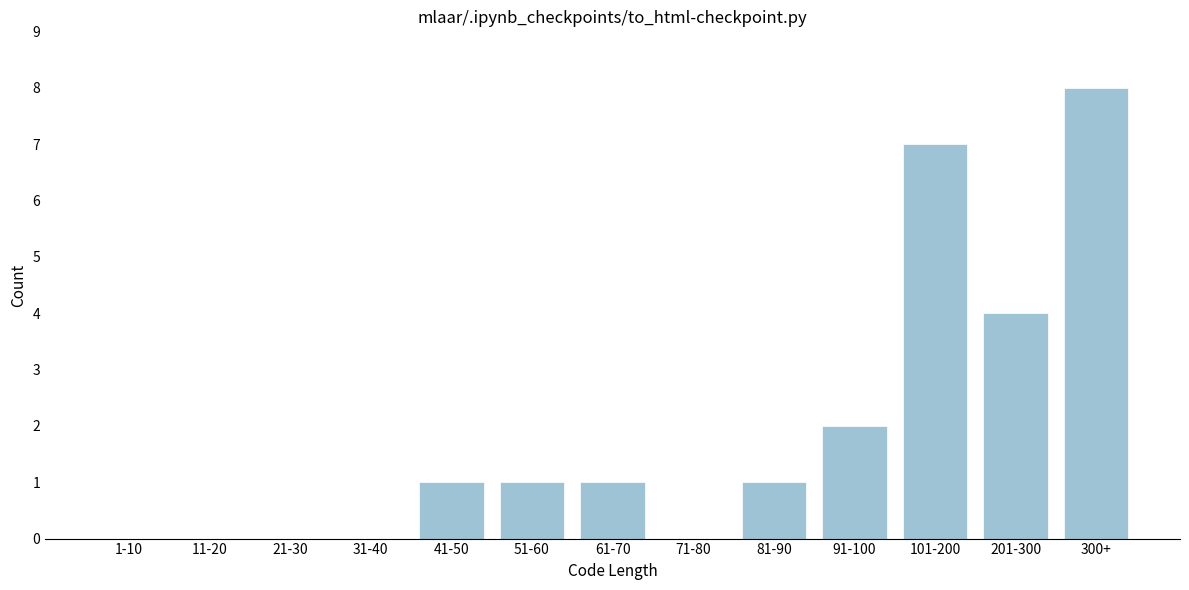

Reading right to left, what are all the values shown in this chart?

300+=8	201-300=4	101-200=7	91-100=2	81-90=1	71-80=0	61-70=1	51-60=1	41-50=1	31-40=0	21-30=0	11-20=0	1-10=0